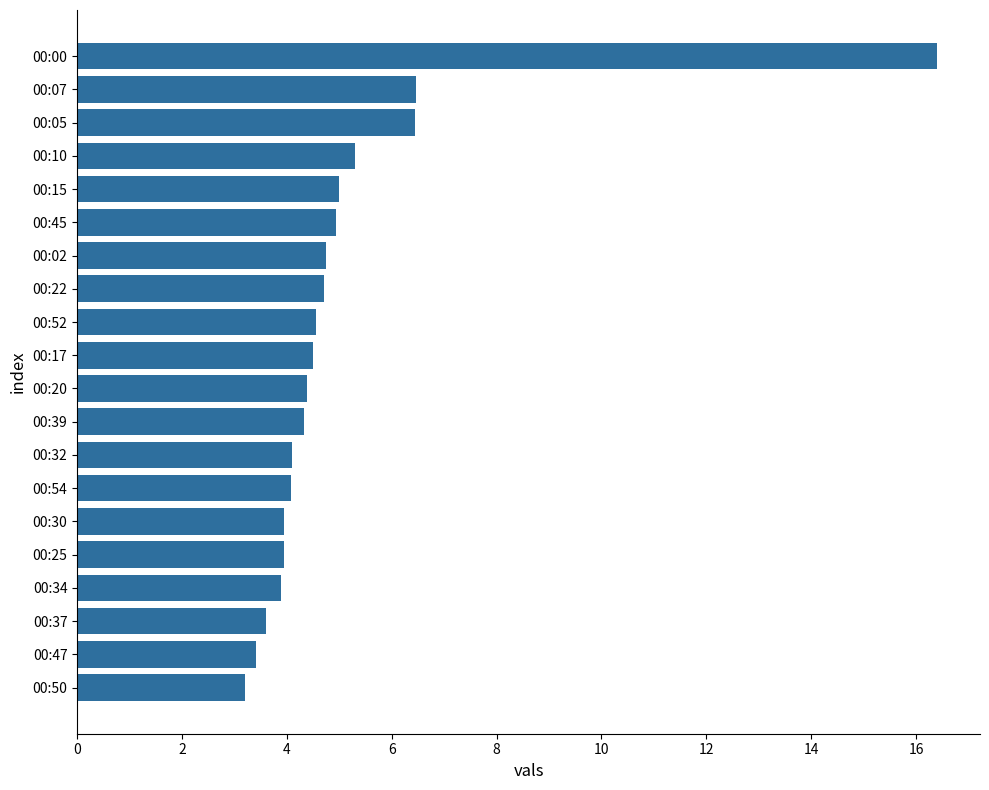

What is the approximate value at 00:37?

3.6